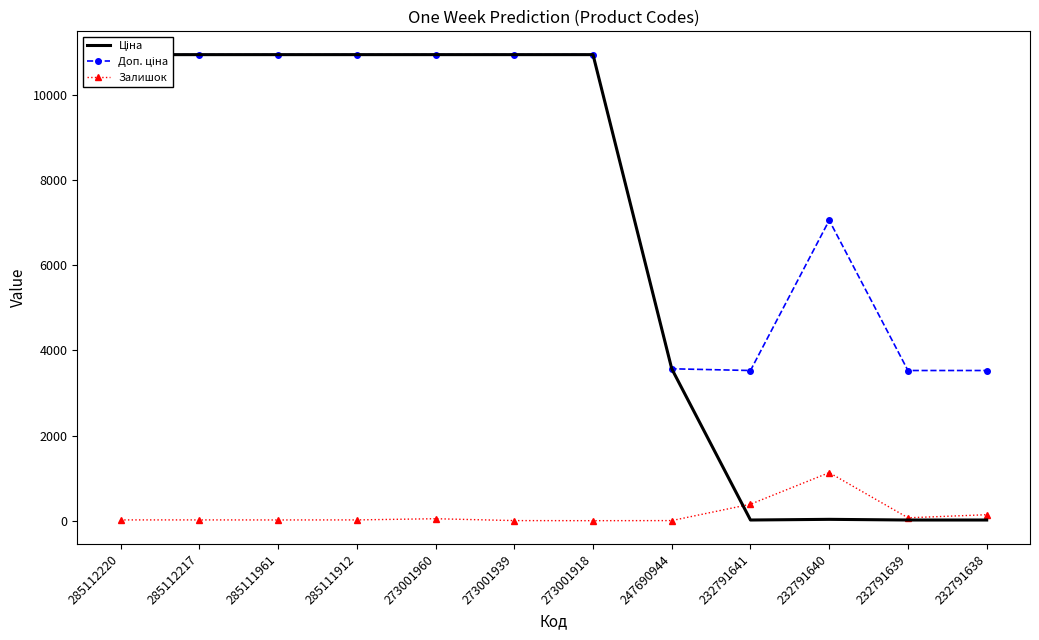

How many lines are shown in the chart?

3